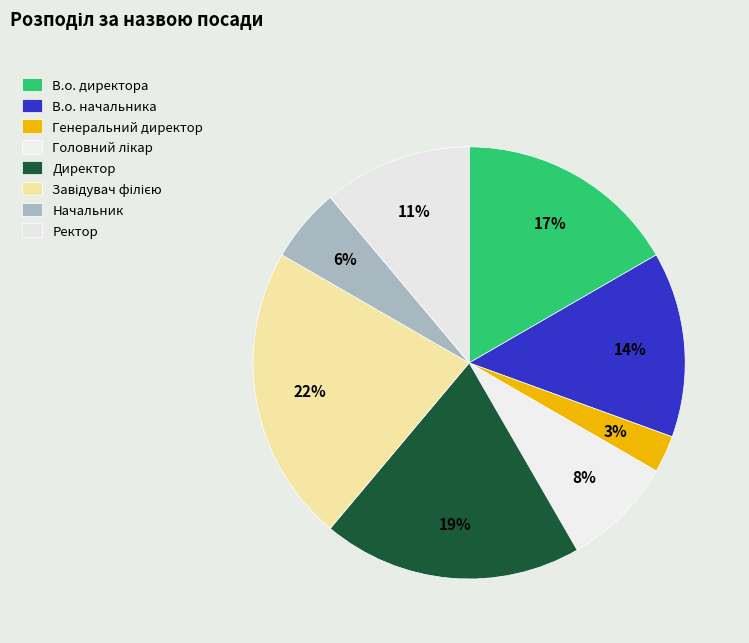

Which category has the biggest portion of the pie?

Завідувач філією